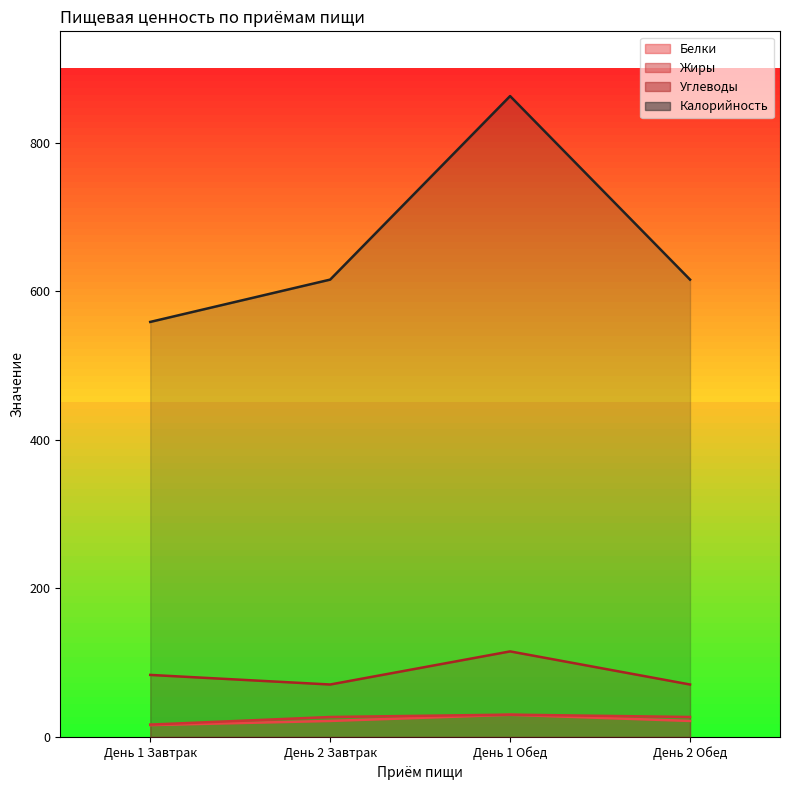

The Углеводы series shows 70.7 at День 2 Обед. True or false?

True